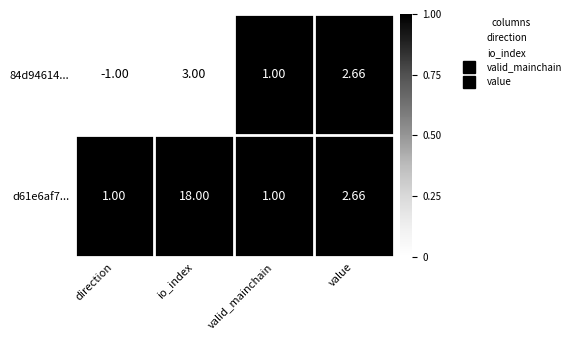

Is the value of d61e6af7... at valid_mainchain greater than the value of 84d94614... at value?

No